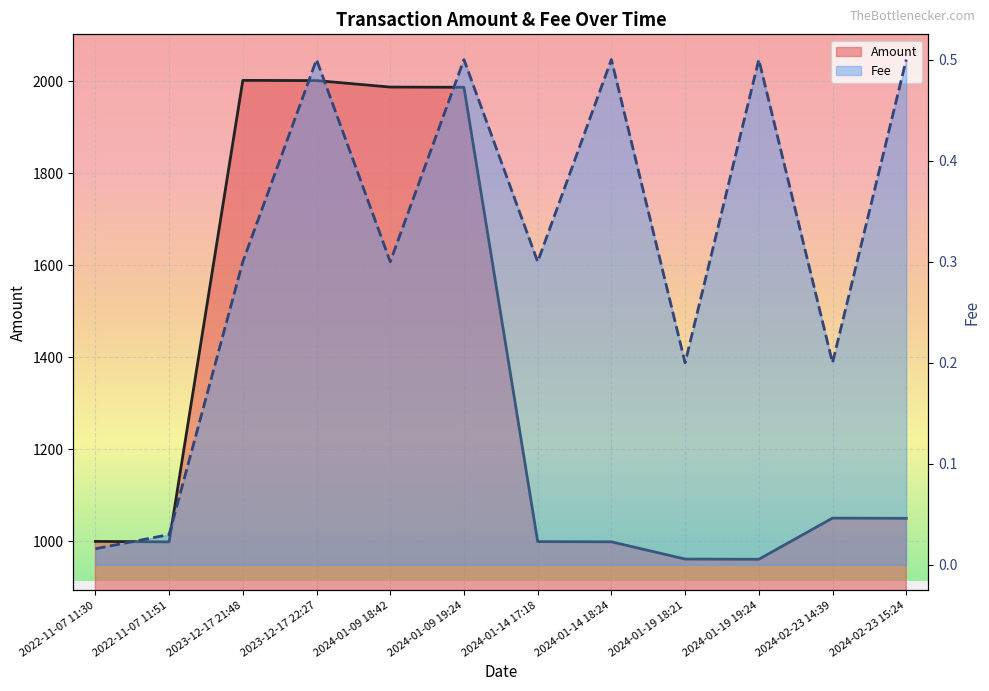

True or false: Fee has more than 1 interior local peaks.

True